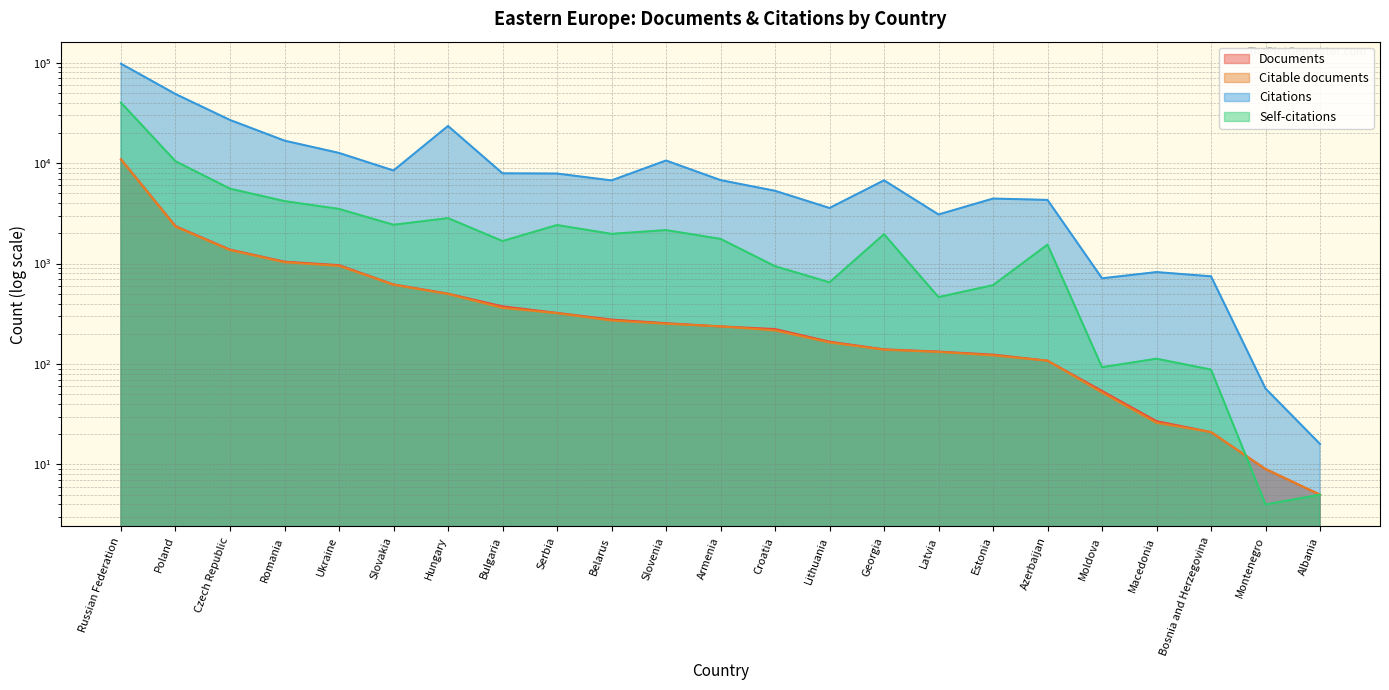

Is the value of Citations at Azerbaijan greater than the value of Citable documents at Albania?

Yes